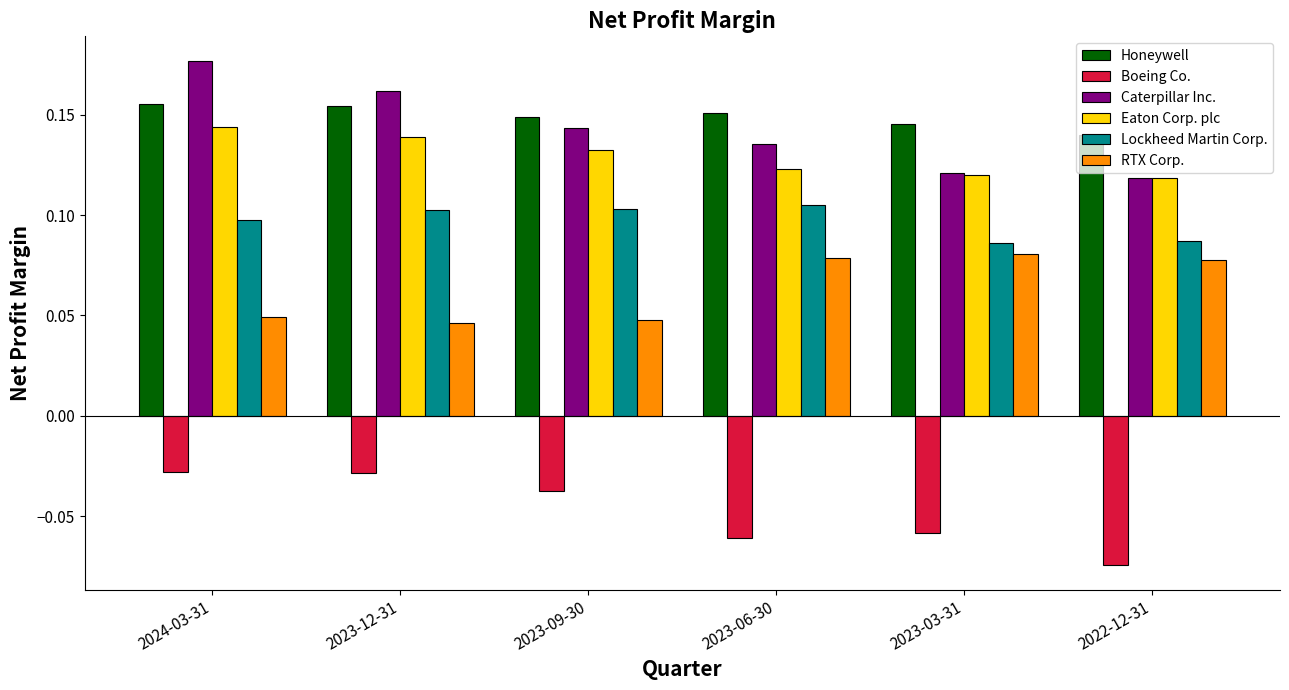

At 2024-03-31, list the series in order from largest to smallest.

Caterpillar Inc., Honeywell, Eaton Corp. plc, Lockheed Martin Corp., RTX Corp., Boeing Co.